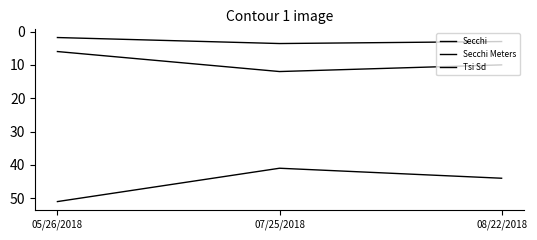

Is the value of Secchi at 05/26/2018 greater than the value of Tsi Sd at 07/25/2018?

No